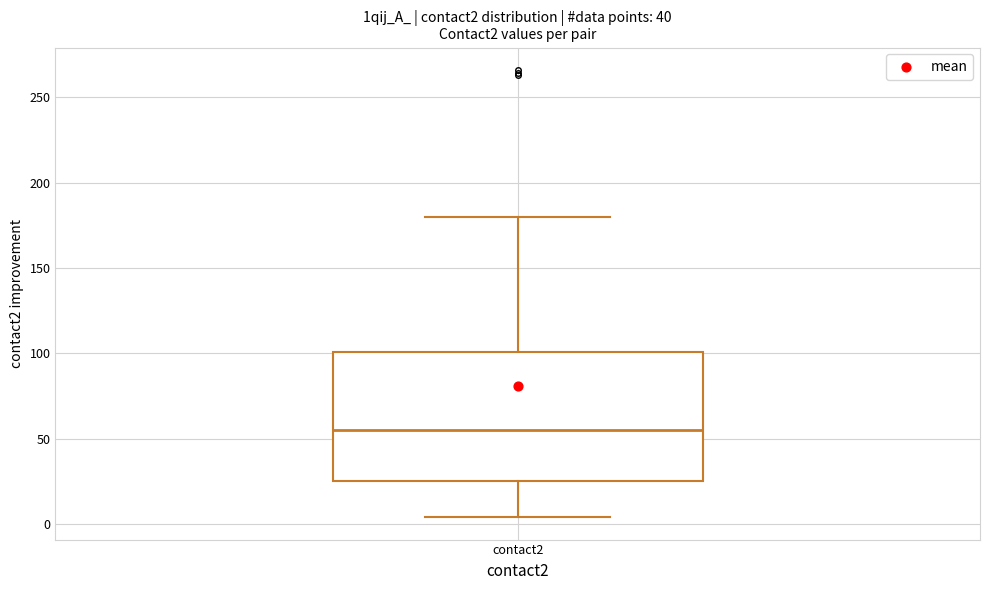

Where does the upper whisker of the box for contact2 end on the y-axis? The values are not printed on the chart, so give them approximately, as read against the axis.

180